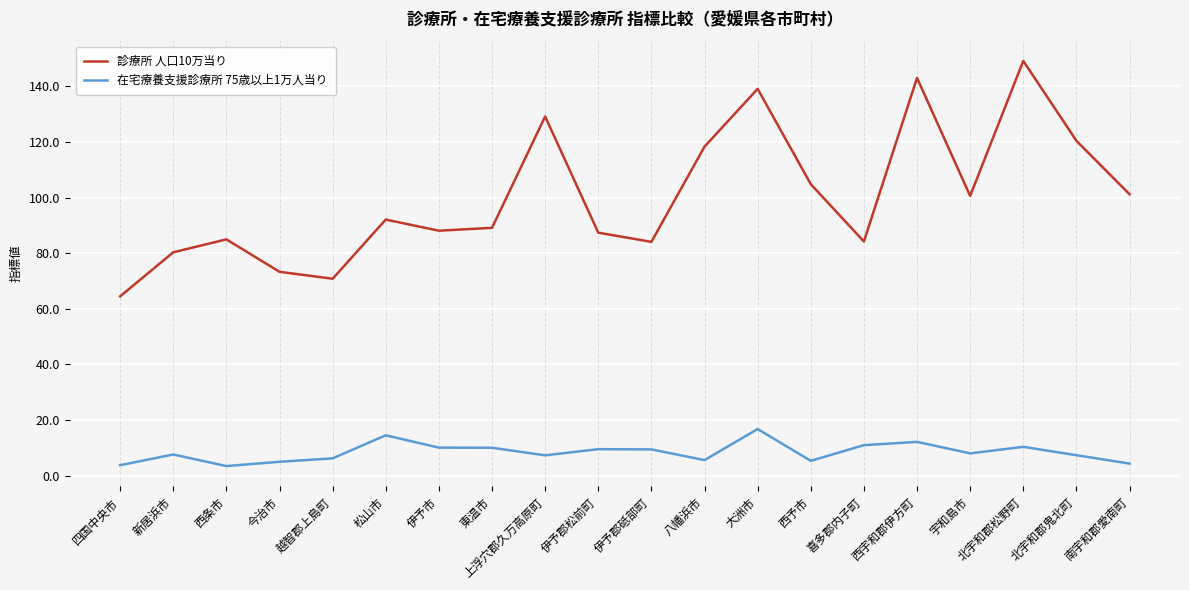

Is this an area chart (filled region under the line)?

No